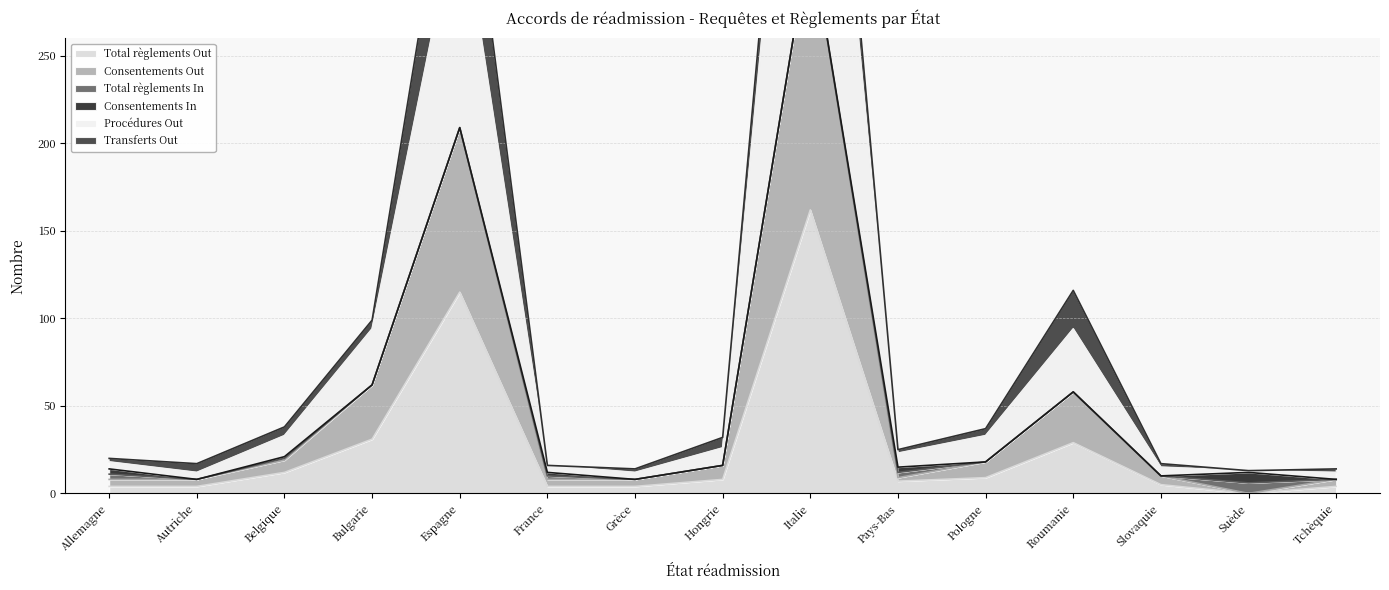

The value of Consentements Out at Autriche is 8. True or false?

True